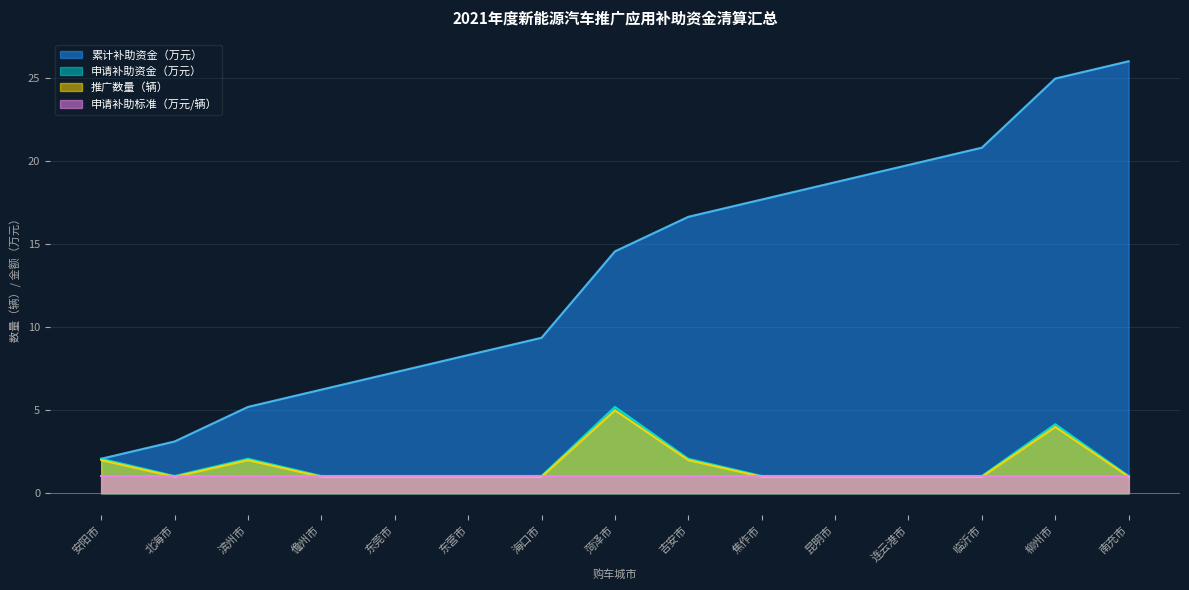

Where is 申请补助资金（万元） nearest to the value 3?

安阳市